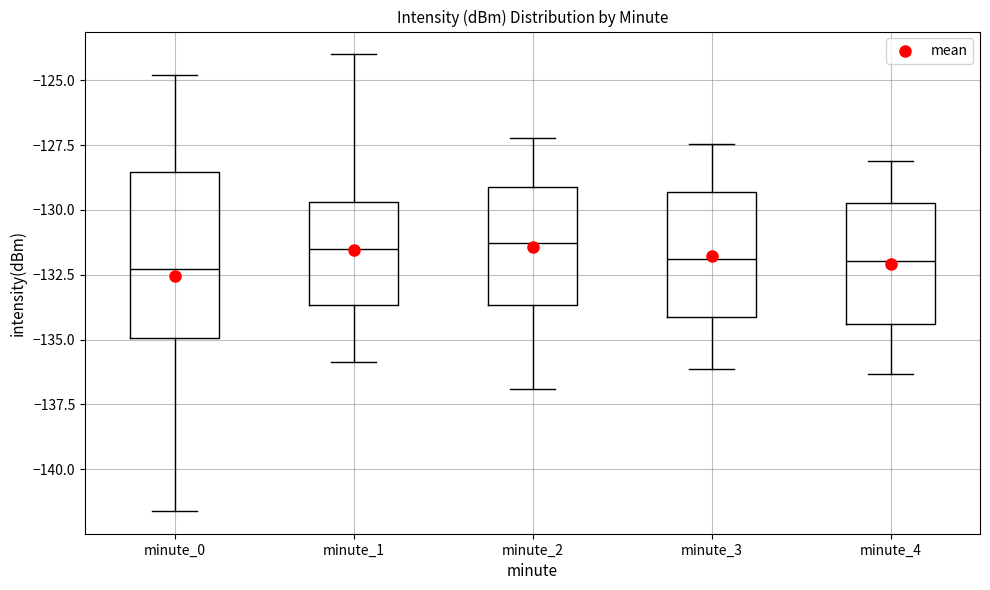

Where does the lower whisker of the box for minute_2 end on the y-axis? The values are not printed on the chart, so give them approximately, as read against the axis.

-137.0